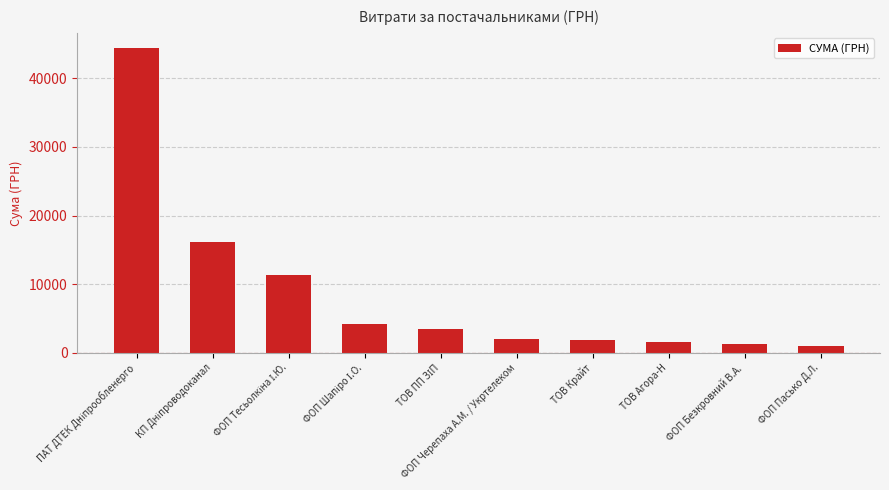

How many data points are above 3422?

5